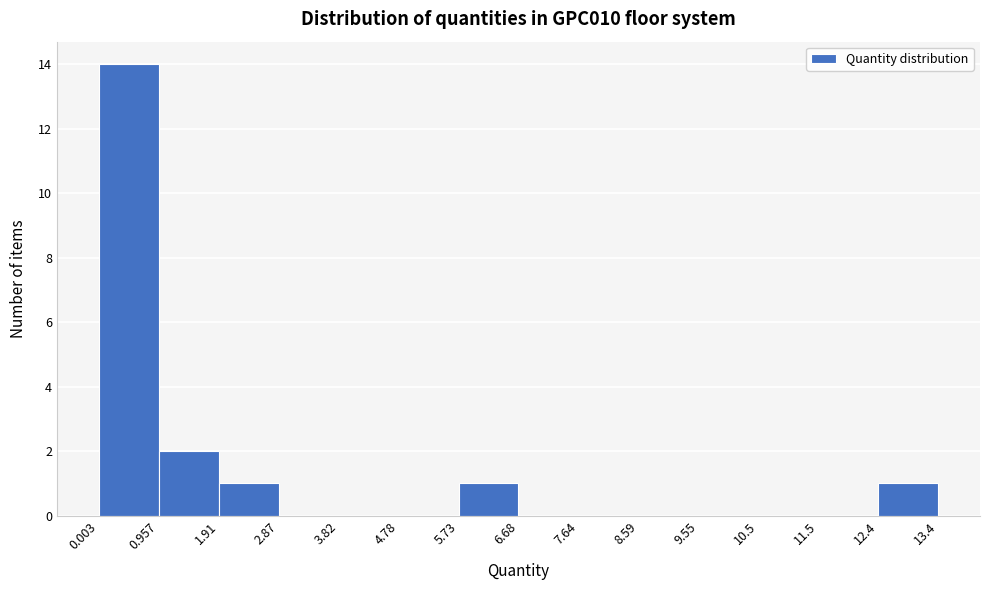

What is the height of the bar covering 0.957 to 1.91 on the x-axis? The values are not printed on the chart, so give them approximately, as read against the axis.

2